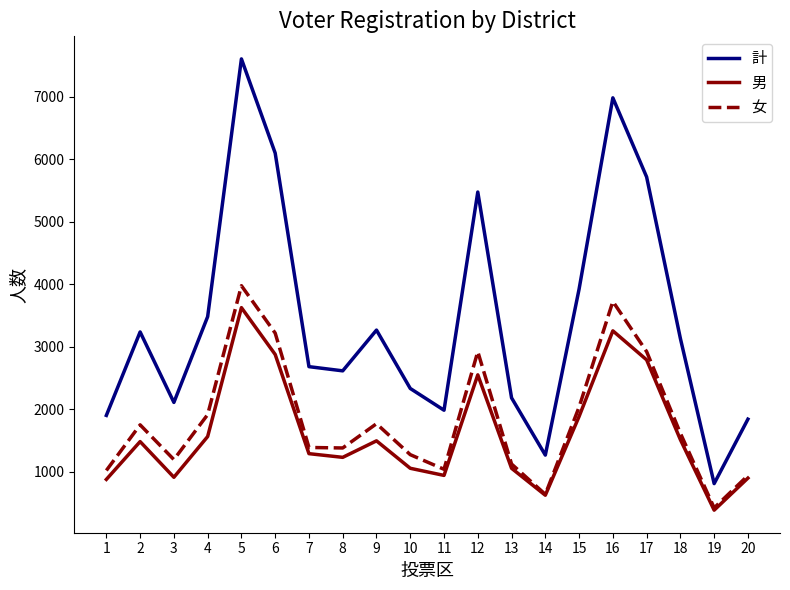

Read the 女 value at 20.

943